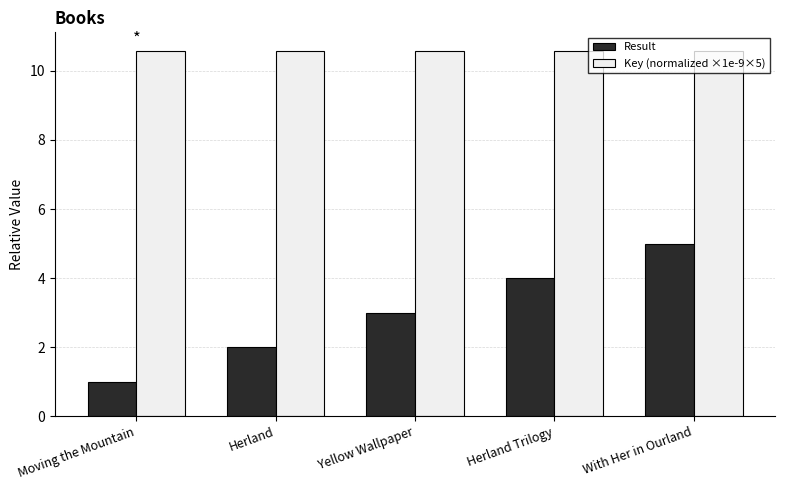

Is it true that Result equals 2.0 at Herland?

True